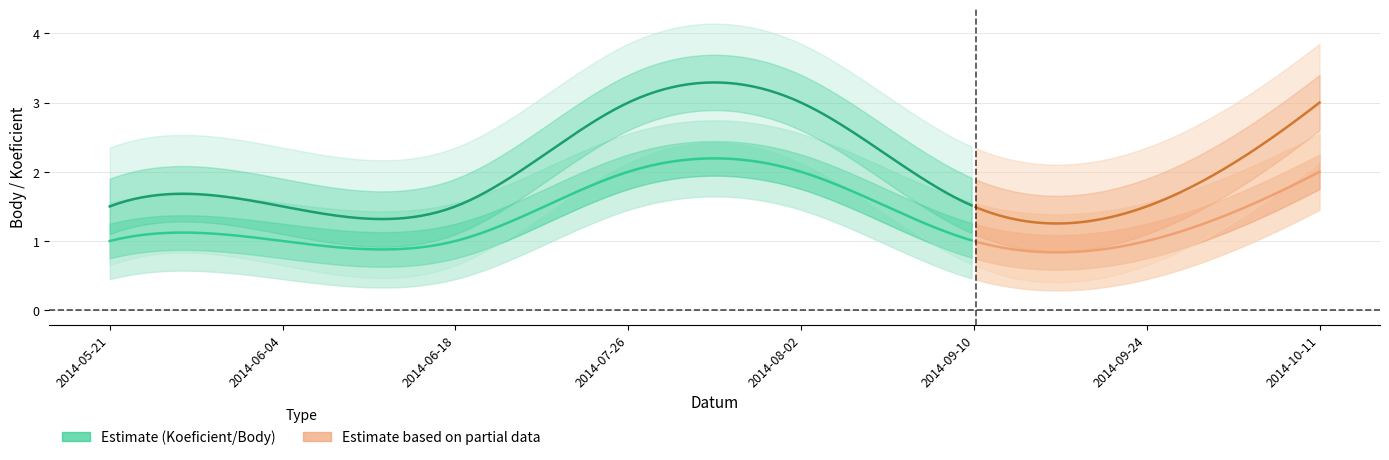

What is the difference between the highest and lowest values at 2014-07-26?

1.0